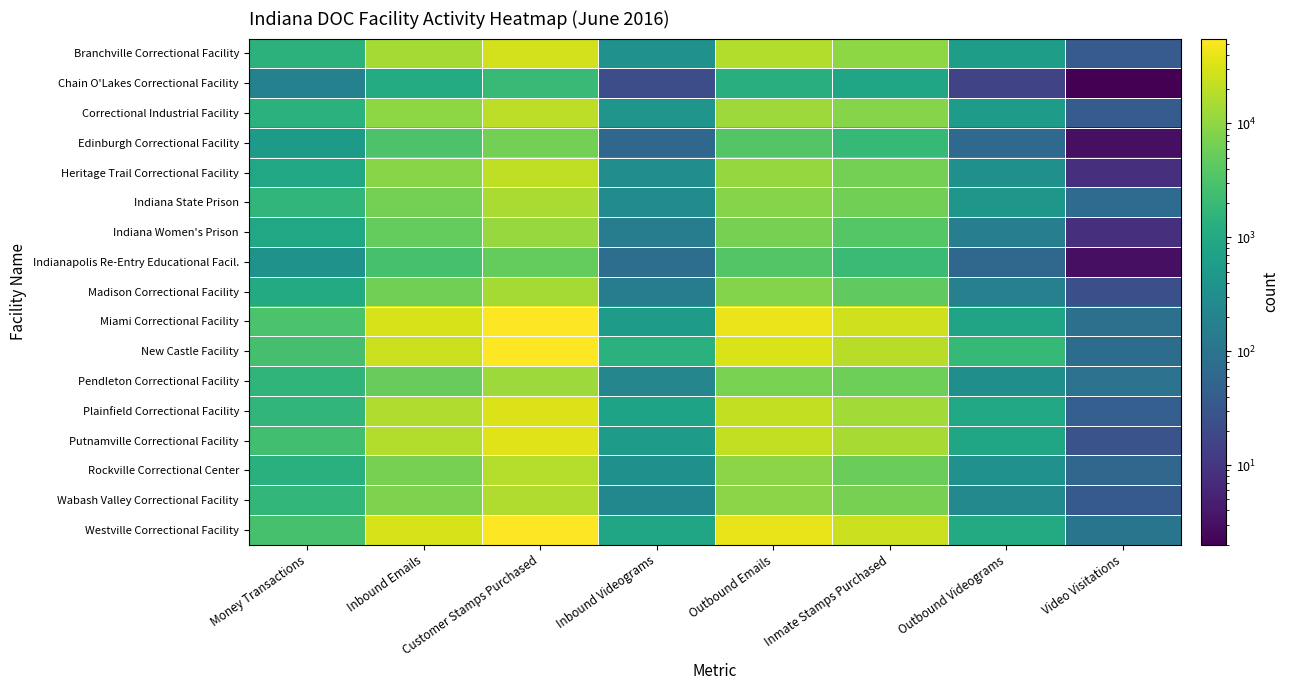

Reading right to left, transcribe all the data shown in this chart.

Branchville Correctional Facility: Video Visitations=38	Outbound Videograms=599	Inmate Stamps Purchased=9851	Outbound Emails=17438	Inbound Videograms=361	Customer Stamps Purchased=27902	Inbound Emails=13918	Money Transactions=1419
Chain O'Lakes Correctional Facility: Video Visitations=2	Outbound Videograms=16	Inmate Stamps Purchased=848	Outbound Emails=1292	Inbound Videograms=23	Customer Stamps Purchased=2089	Inbound Emails=1073	Money Transactions=178
Correctional Industrial Facility: Video Visitations=40	Outbound Videograms=564	Inmate Stamps Purchased=8740	Outbound Emails=12633	Inbound Videograms=410	Customer Stamps Purchased=20075	Inbound Emails=9953	Money Transactions=1378
Edinburgh Correctional Facility: Video Visitations=3	Outbound Videograms=67	Inmate Stamps Purchased=1891	Outbound Emails=3620	Inbound Videograms=63	Customer Stamps Purchased=6448	Inbound Emails=3200	Money Transactions=532
Heritage Trail Correctional Facility: Video Visitations=8	Outbound Videograms=341	Inmate Stamps Purchased=6550	Outbound Emails=11103	Inbound Videograms=303	Customer Stamps Purchased=20876	Inbound Emails=8927	Money Transactions=918
Indiana State Prison: Video Visitations=72	Outbound Videograms=451	Inmate Stamps Purchased=6374	Outbound Emails=8567	Inbound Videograms=274	Customer Stamps Purchased=15222	Inbound Emails=6540	Money Transactions=1687
Indiana Women's Prison: Video Visitations=8	Outbound Videograms=162	Inmate Stamps Purchased=3756	Outbound Emails=6949	Inbound Videograms=149	Customer Stamps Purchased=11274	Inbound Emails=5056	Money Transactions=902
Indianapolis Re-Entry Educational Facil.: Video Visitations=3	Outbound Videograms=64	Inmate Stamps Purchased=2169	Outbound Emails=3554	Inbound Videograms=81	Customer Stamps Purchased=4918	Inbound Emails=2811	Money Transactions=379
Madison Correctional Facility: Video Visitations=24	Outbound Videograms=170	Inmate Stamps Purchased=4529	Outbound Emails=8406	Inbound Videograms=150	Customer Stamps Purchased=13833	Inbound Emails=6369	Money Transactions=1046
Miami Correctional Facility: Video Visitations=87	Outbound Videograms=789	Inmate Stamps Purchased=26702	Outbound Emails=41831	Inbound Videograms=562	Customer Stamps Purchased=55086	Inbound Emails=30233	Money Transactions=3056
New Castle Facility: Video Visitations=75	Outbound Videograms=1881	Inmate Stamps Purchased=18918	Outbound Emails=31659	Inbound Videograms=1354	Customer Stamps Purchased=53688	Inbound Emails=24878	Money Transactions=2703
Pendleton Correctional Facility: Video Visitations=90	Outbound Videograms=326	Inmate Stamps Purchased=5740	Outbound Emails=7043	Inbound Videograms=210	Customer Stamps Purchased=12242	Inbound Emails=5079	Money Transactions=1611
Plainfield Correctional Facility: Video Visitations=42	Outbound Videograms=881	Inmate Stamps Purchased=13437	Outbound Emails=21608	Inbound Videograms=765	Customer Stamps Purchased=32968	Inbound Emails=16420	Money Transactions=1692
Putnamville Correctional Facility: Video Visitations=27	Outbound Videograms=867	Inmate Stamps Purchased=14606	Outbound Emails=21700	Inbound Videograms=559	Customer Stamps Purchased=34026	Inbound Emails=16982	Money Transactions=2489
Rockville Correctional Center: Video Visitations=58	Outbound Videograms=354	Inmate Stamps Purchased=5505	Outbound Emails=9462	Inbound Videograms=343	Customer Stamps Purchased=18072	Inbound Emails=6788	Money Transactions=1338
Wabash Valley Correctional Facility: Video Visitations=36	Outbound Videograms=246	Inmate Stamps Purchased=6859	Outbound Emails=9568	Inbound Videograms=239	Customer Stamps Purchased=16710	Inbound Emails=7786	Money Transactions=1759
Westville Correctional Facility: Video Visitations=107	Outbound Videograms=1055	Inmate Stamps Purchased=24836	Outbound Emails=39882	Inbound Videograms=832	Customer Stamps Purchased=55676	Inbound Emails=29983	Money Transactions=2881